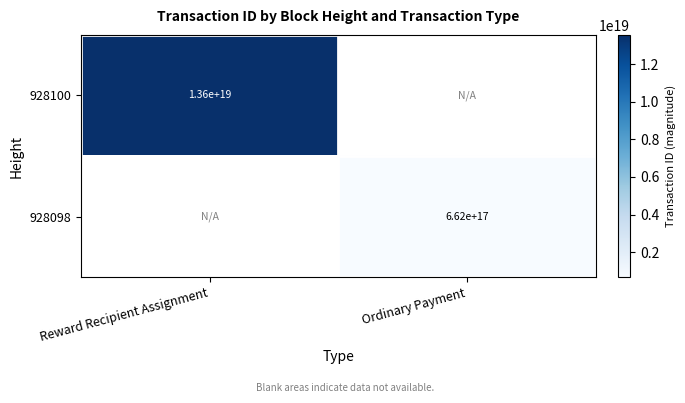

The 928100 series shows 13600000000000000000 at Reward Recipient Assignment. True or false?

True